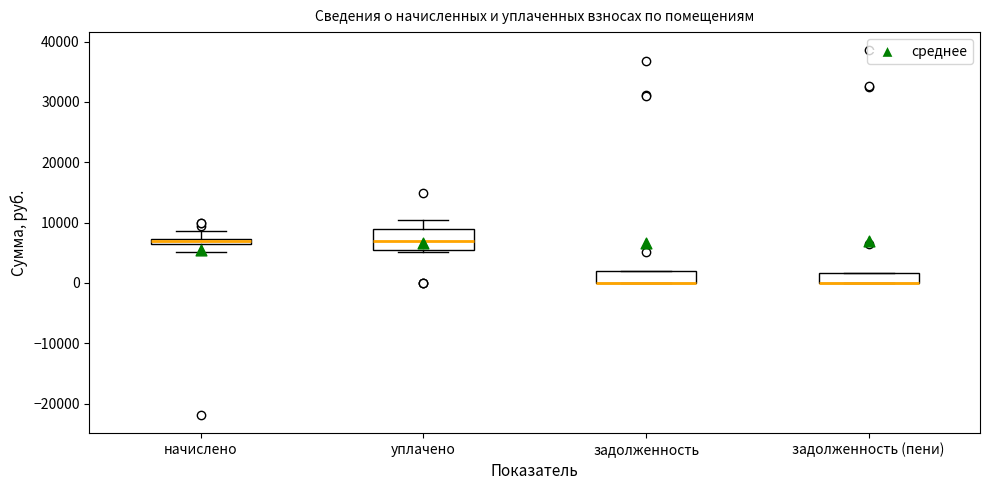

Which box is the tallest, from its lower edge to its upper edge?

уплачено